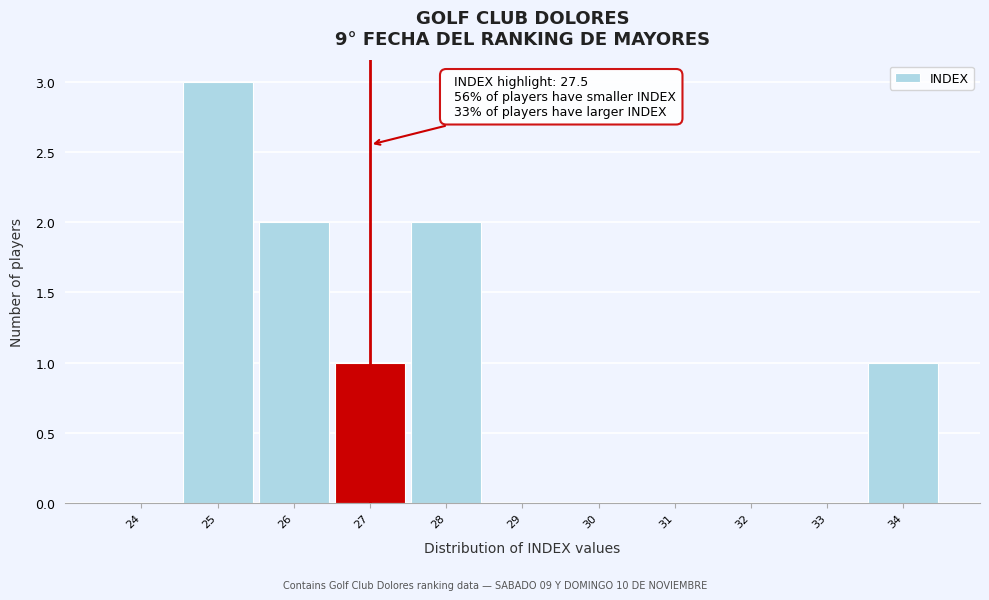

Reading left to right, list all the values displayed in this chart.

24=0	25=3	26=2	27=1	28=2	29=0	30=0	31=0	32=0	33=0	34=1